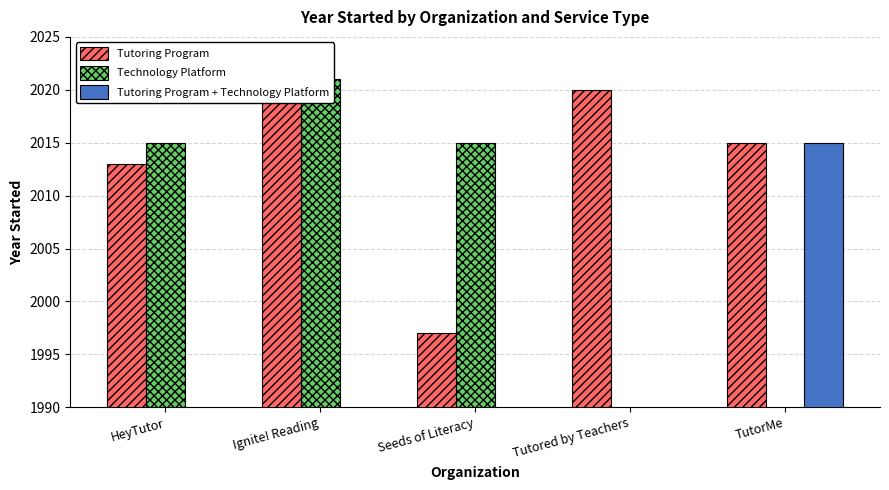

How many values in the Tutoring Program series are below 2015?

2